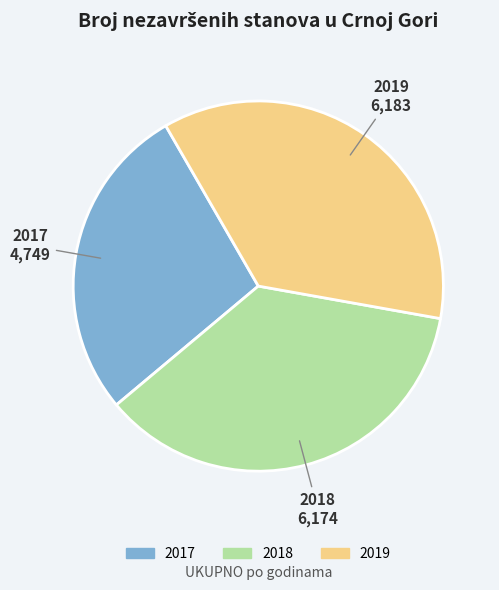

Is 2018 the majority of the pie?

No